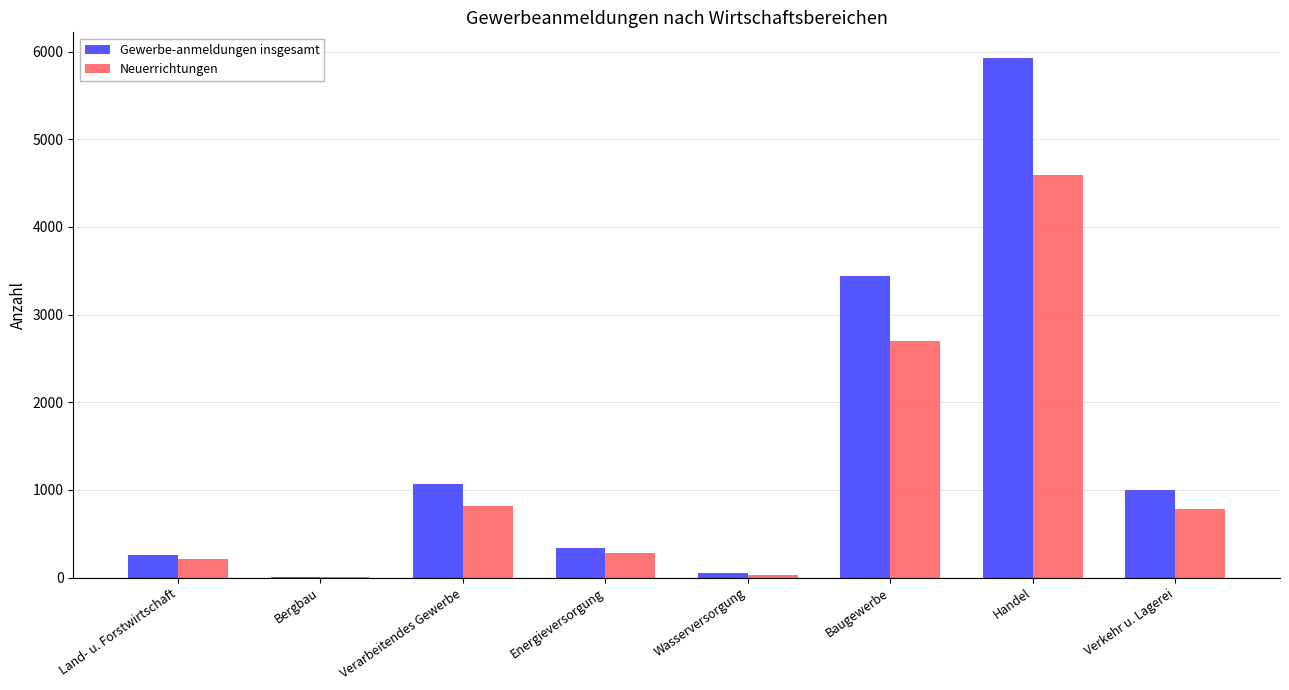

Where does the Neuerrichtungen series first go above 787?

Verarbeitendes Gewerbe